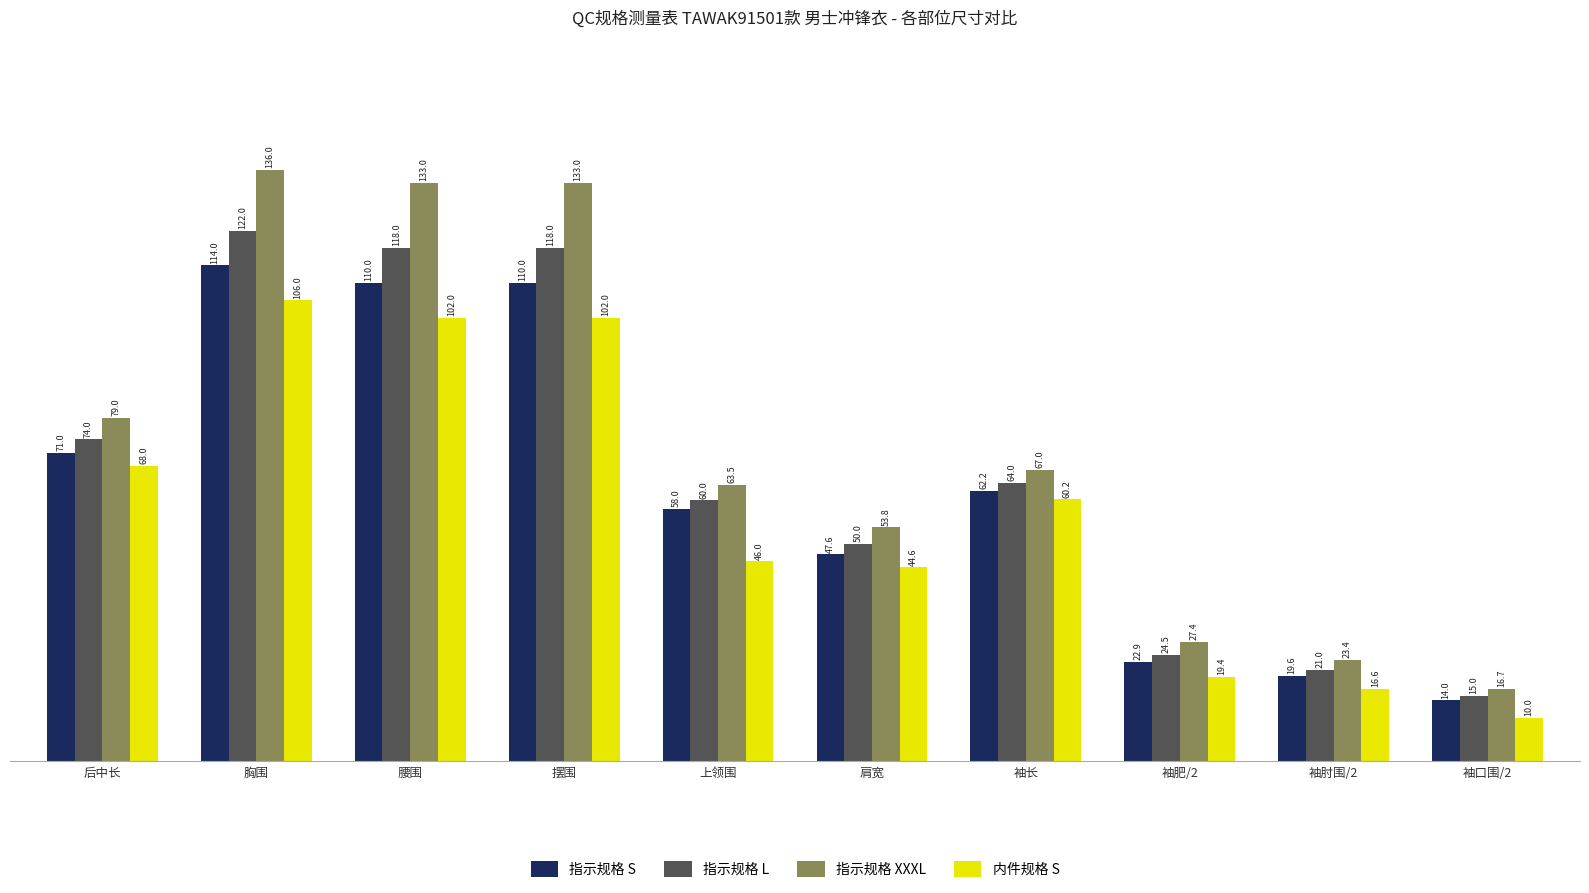

What is the minimum value for 指示规格 XXXL?

16.7